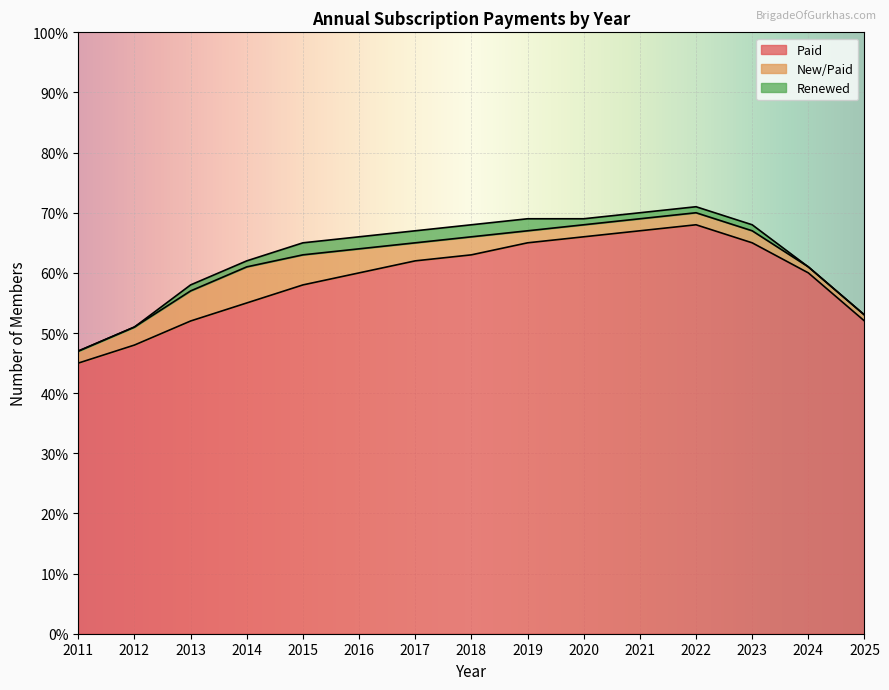

At which label does New/Paid reach its peak?

2014